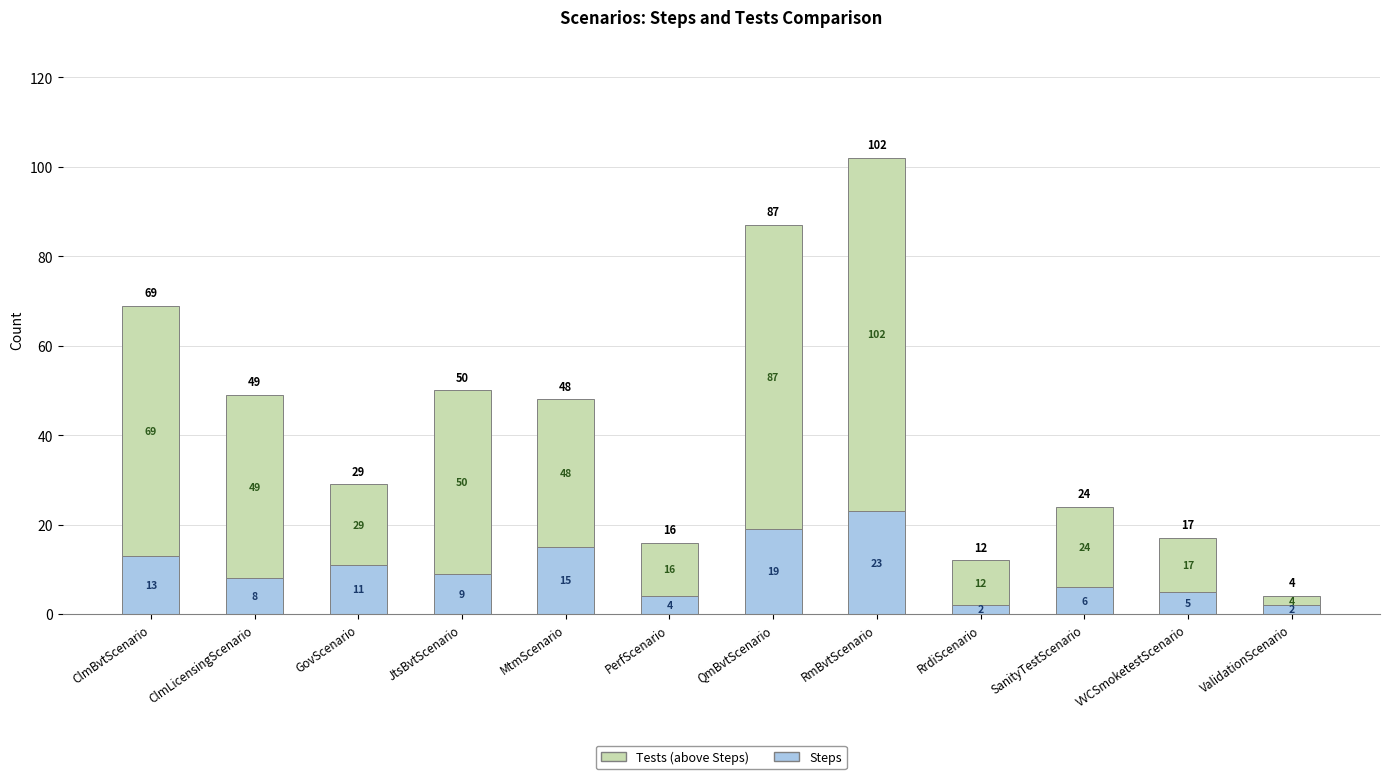

What are all the series names shown in the legend?

Tests (above Steps), Steps